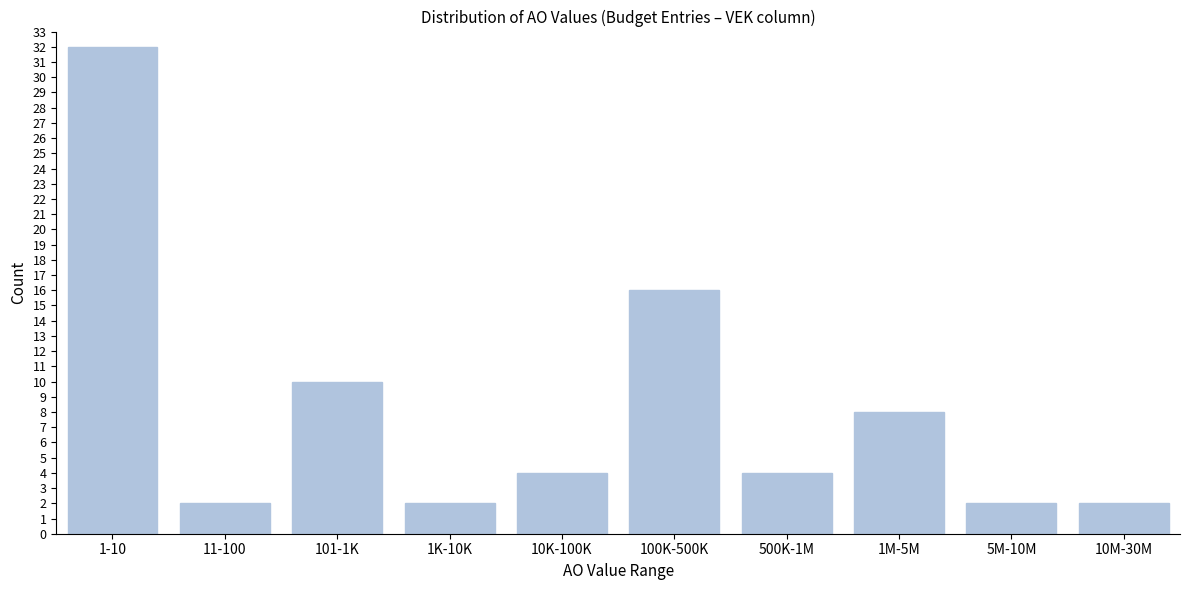

Reading left to right, extract all data points from this chart.

32	2	10	2	4	16	4	8	2	2